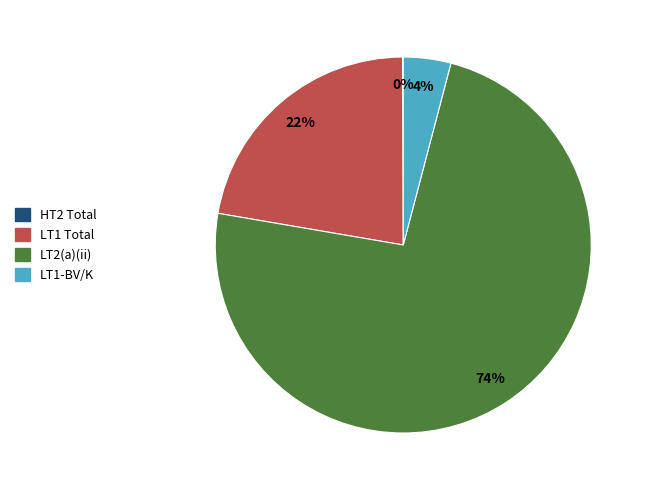

To the nearest percent, what is the difference between the largest and smallest slice percentages?

74%